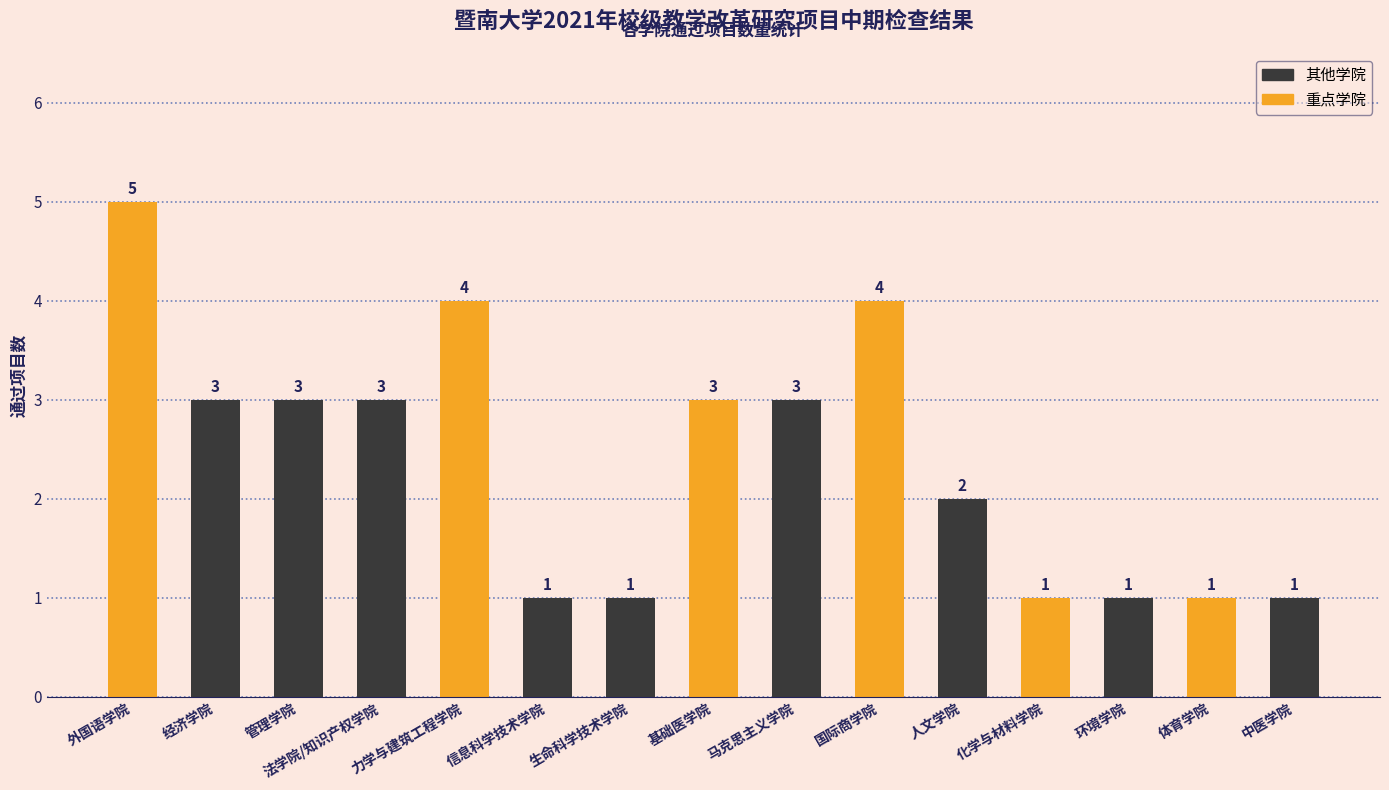

How many bars are there in total?

15